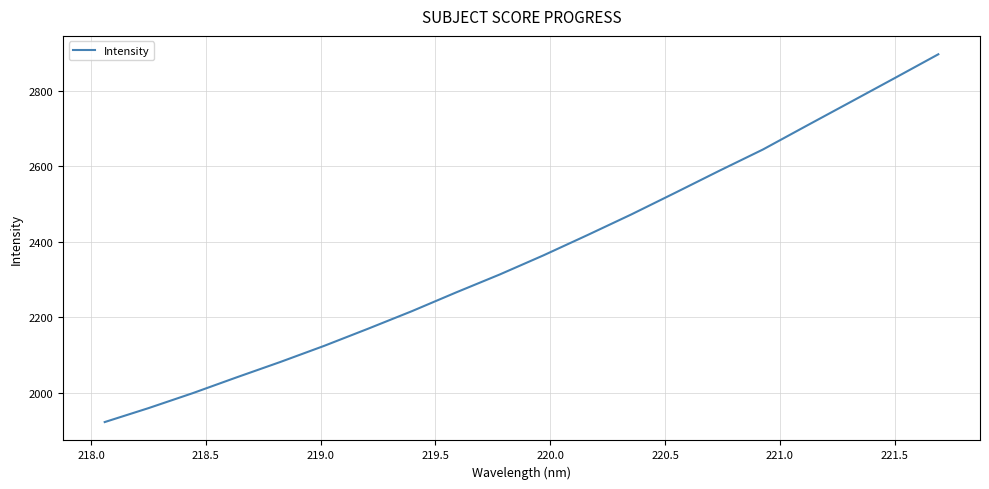

What is the sum of all values?

47316.2